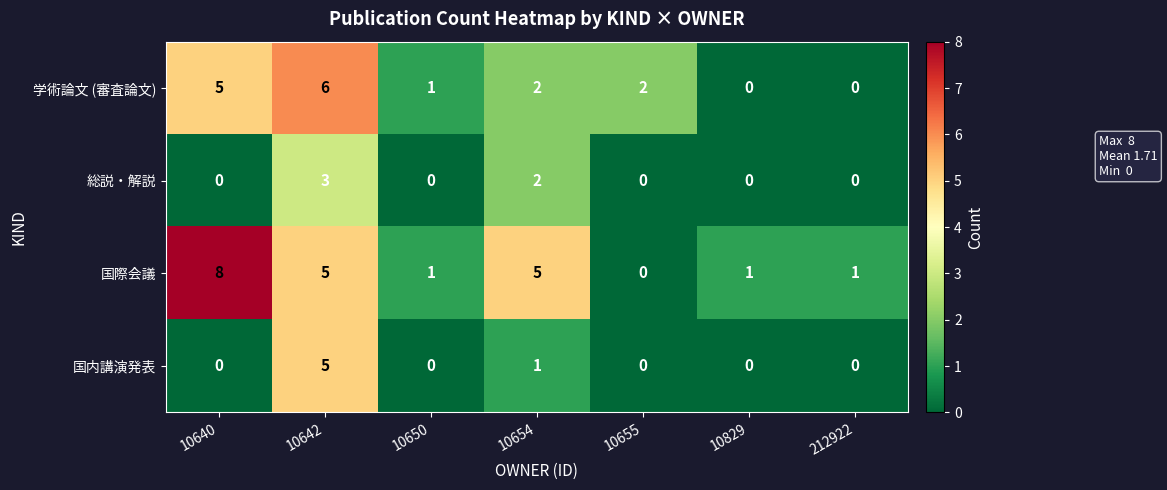

Count the 国際会議 values in the range 1 to 5.

5